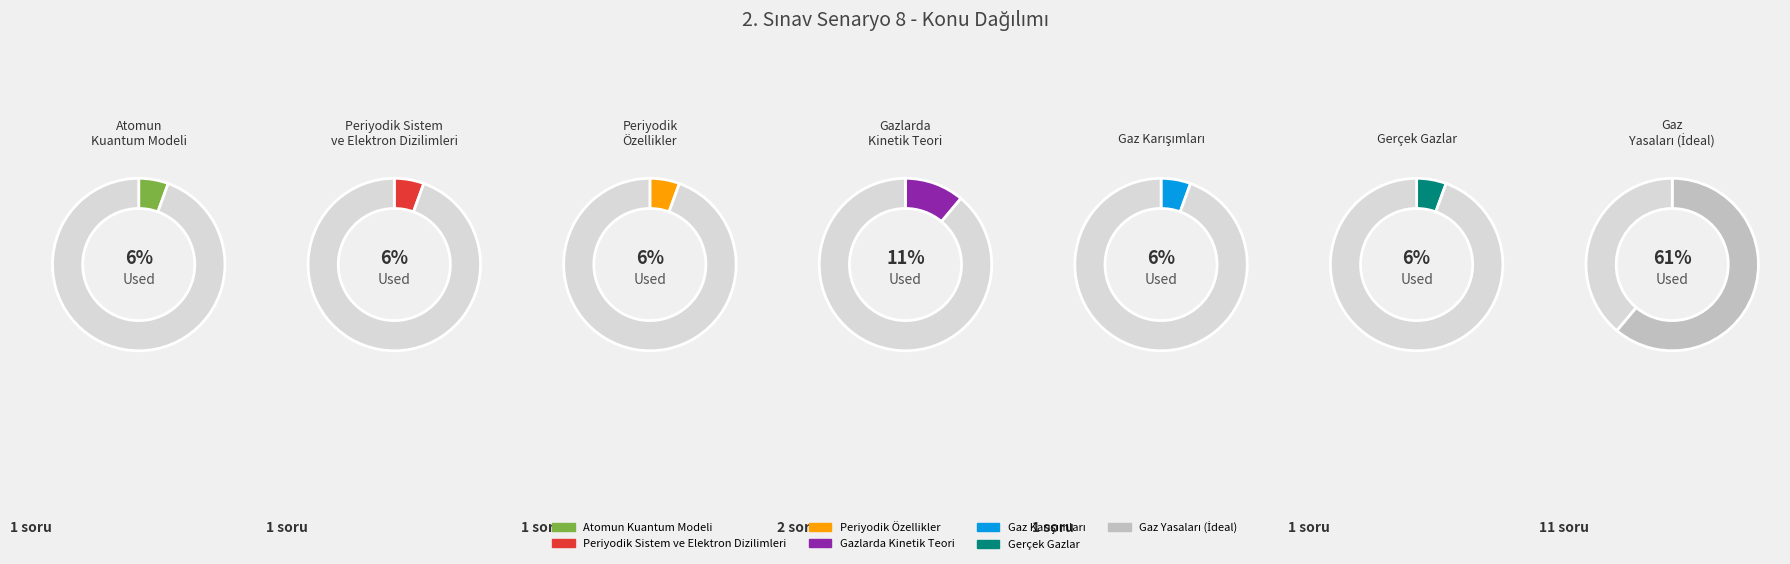

Is there any slice that represents more than half of the pie?

Yes